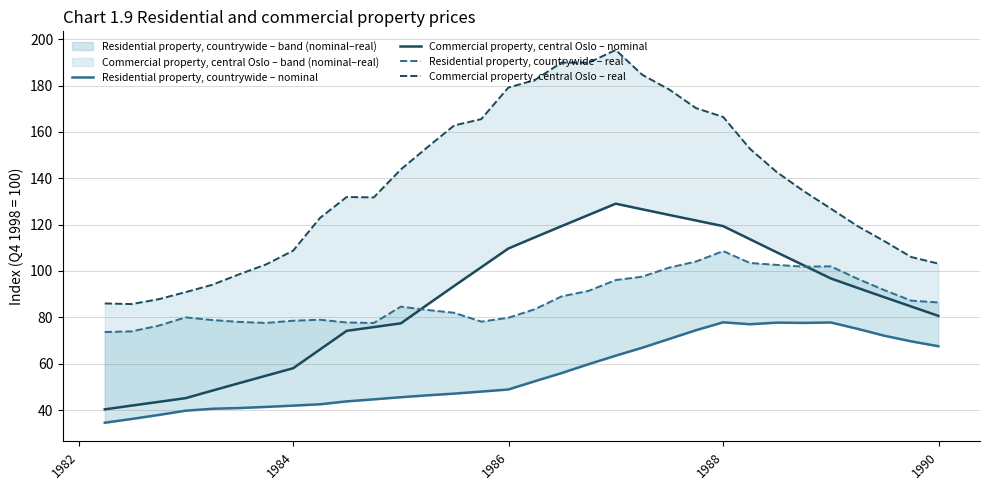

What is the sum of all Residential property, countrywide – nominal values?

1796.1